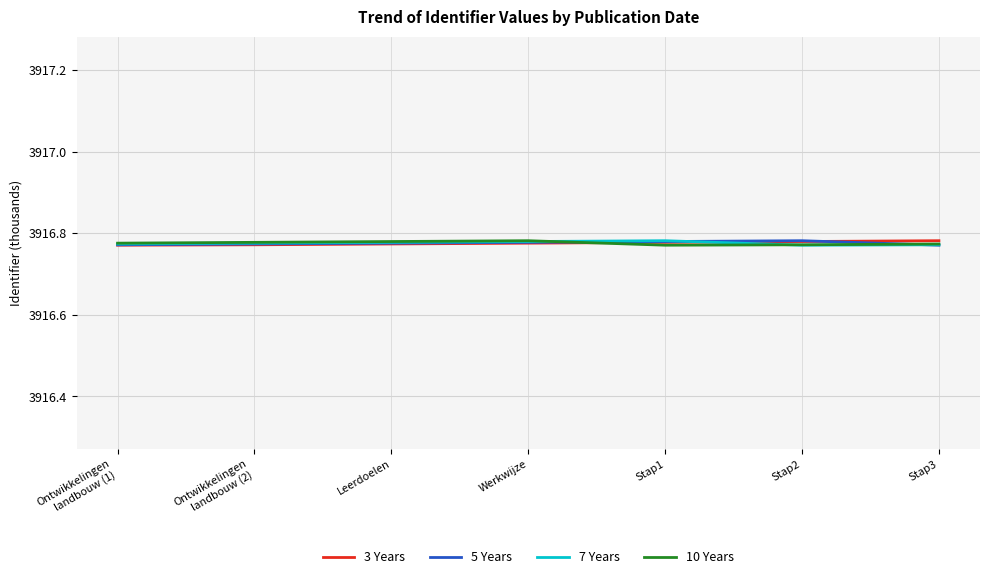

How many lines are shown in the chart?

4